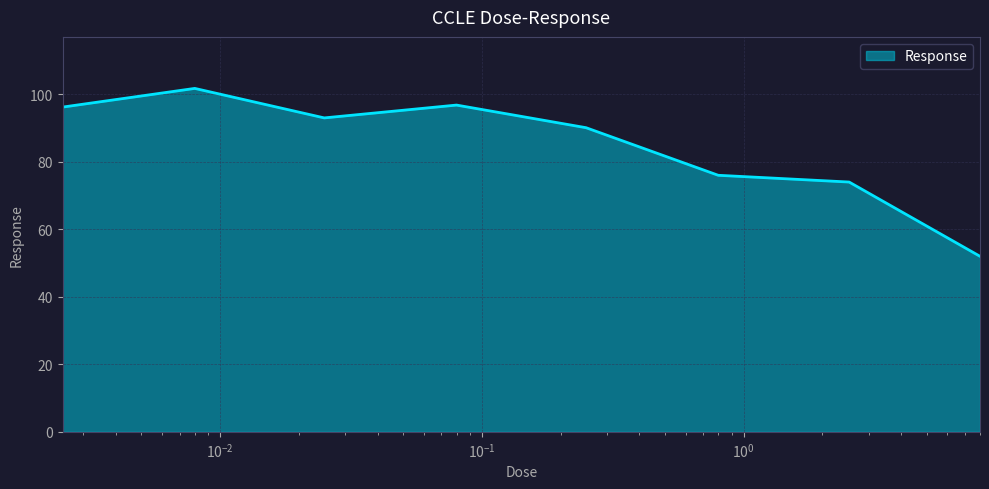

What is the average value?

85.0